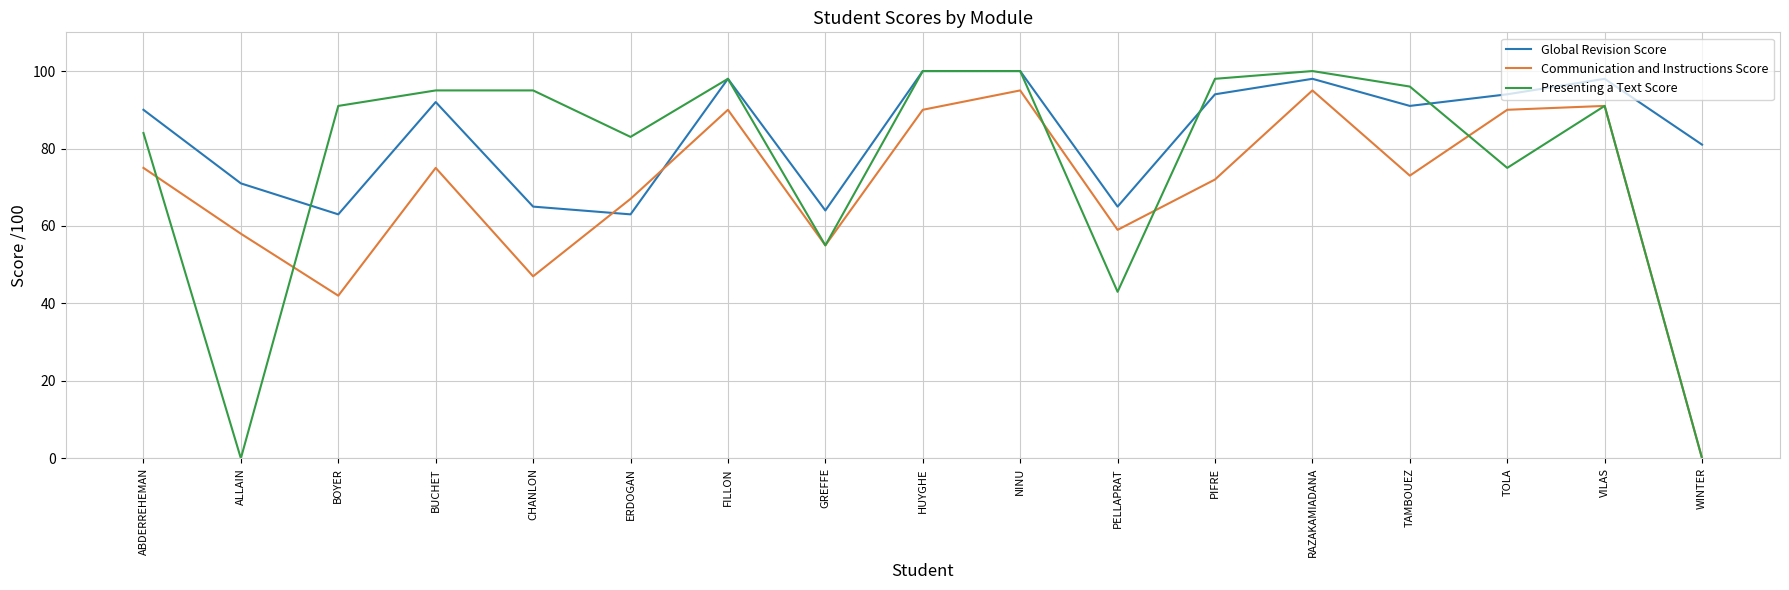

What is the total value across all series at FILLON?

286